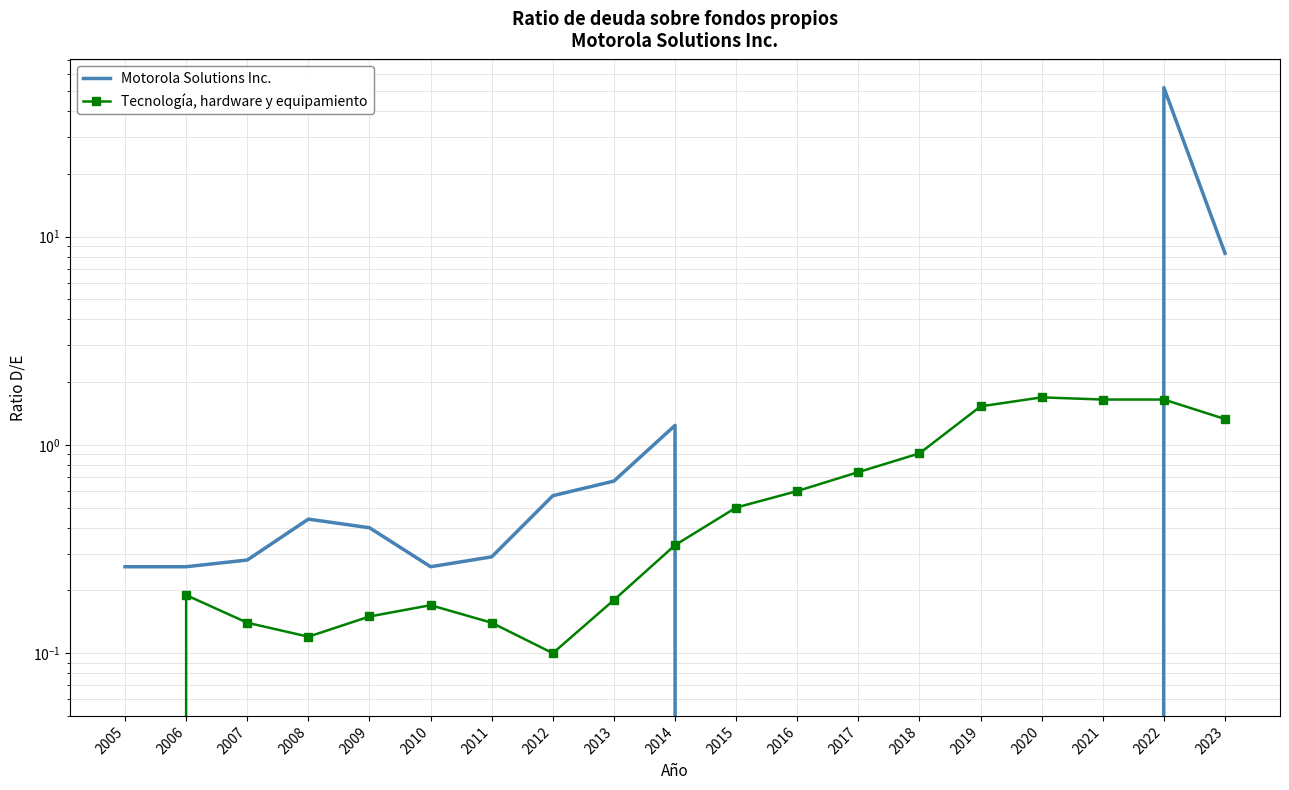

What is the total value across all series at 2011?

0.4